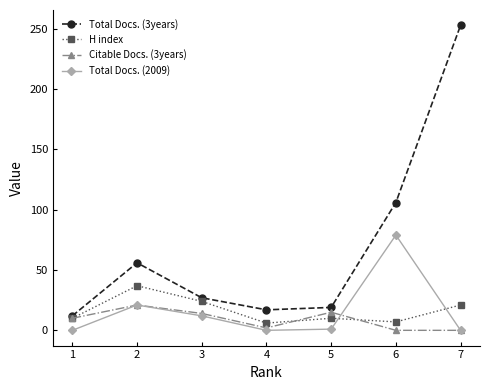

The value of Total Docs. (2009) at 2 is 21. True or false?

True